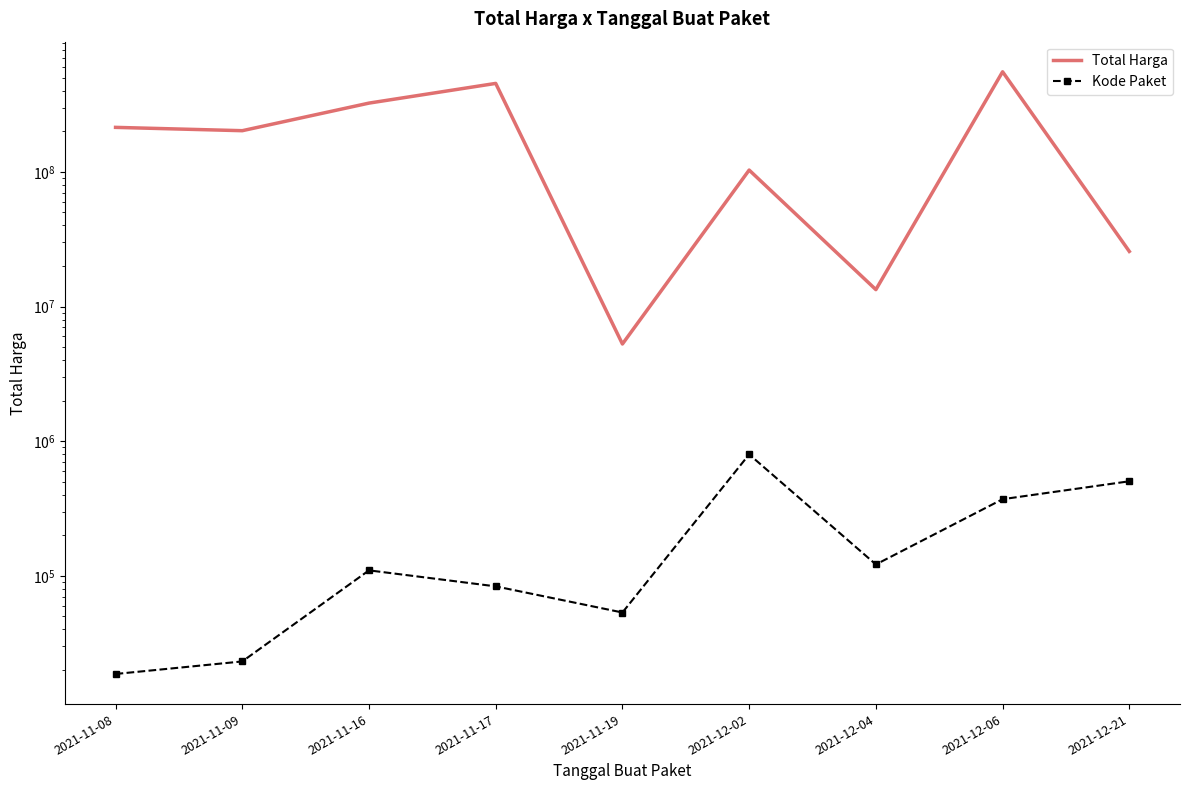

True or false: Kode Paket and Total Harga intersect in this chart.

False